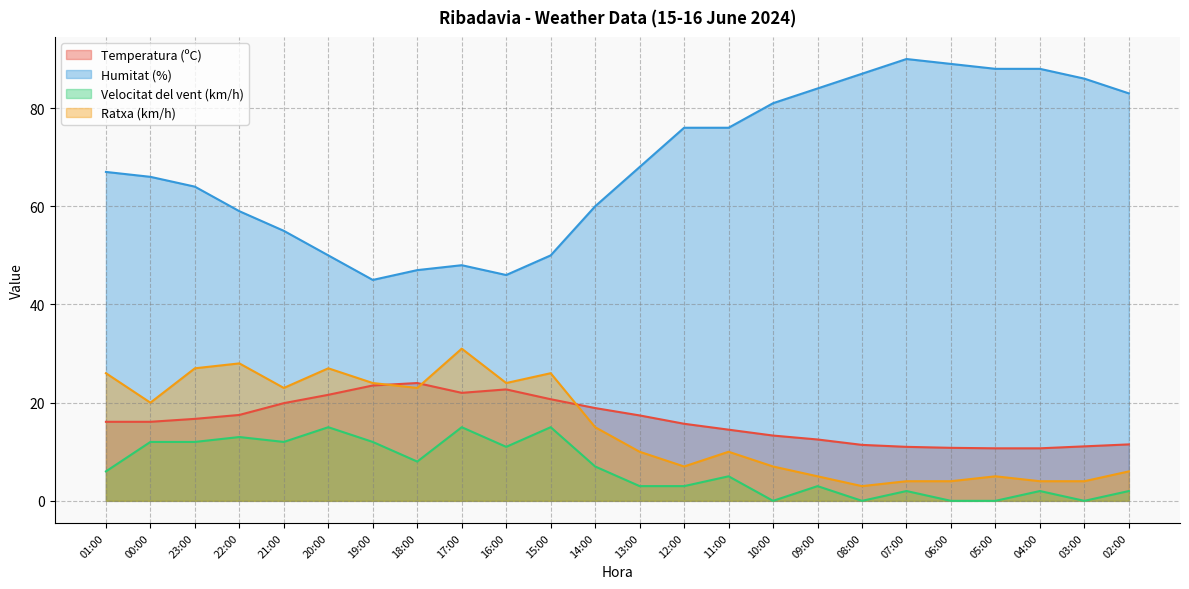

What is the label of the 22nd point from the left?

04:00